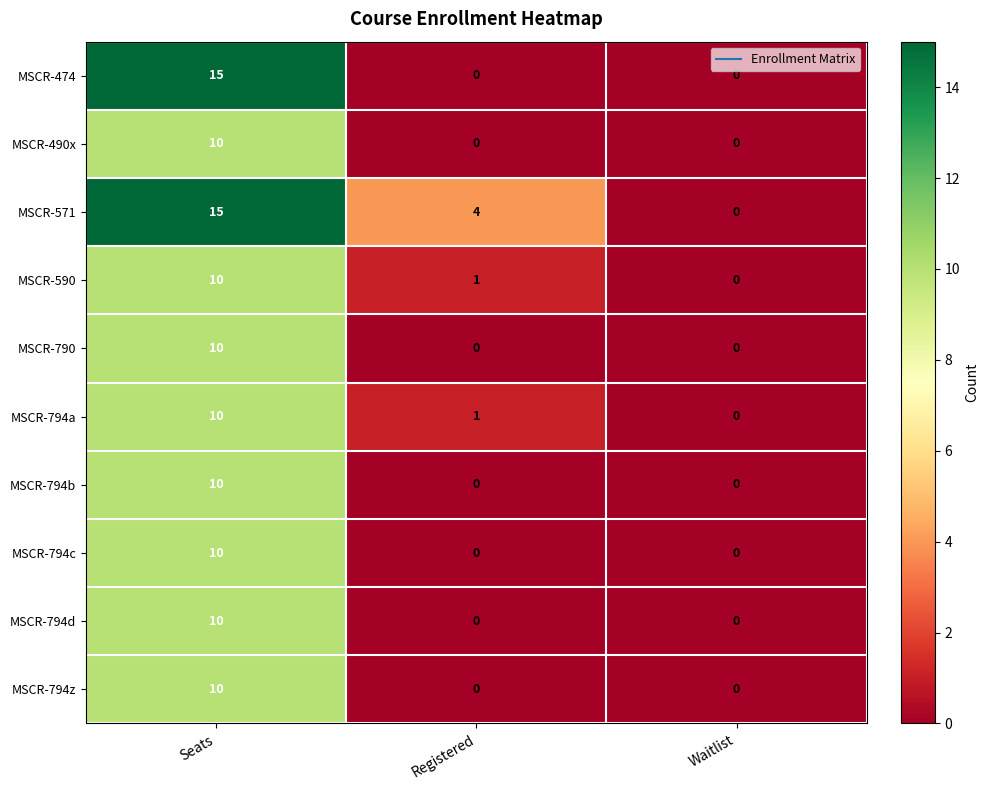

What is the maximum value shown in the chart?

15